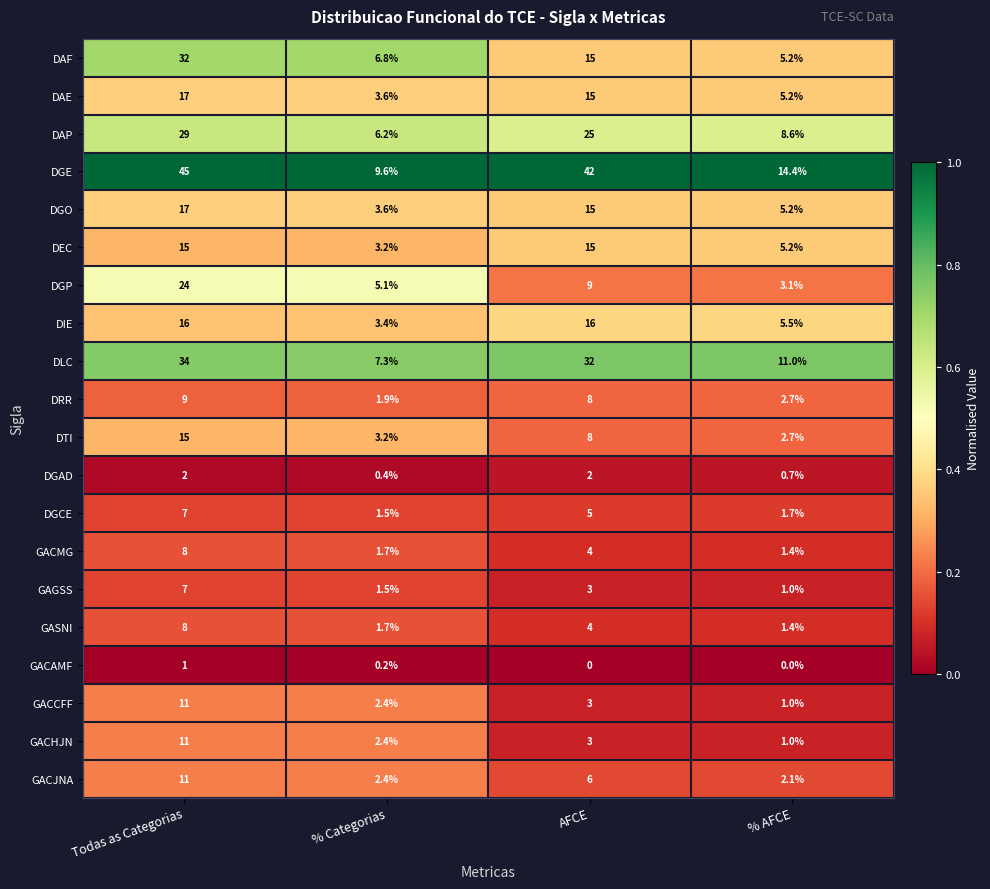

How many categories are shown in the chart?

4